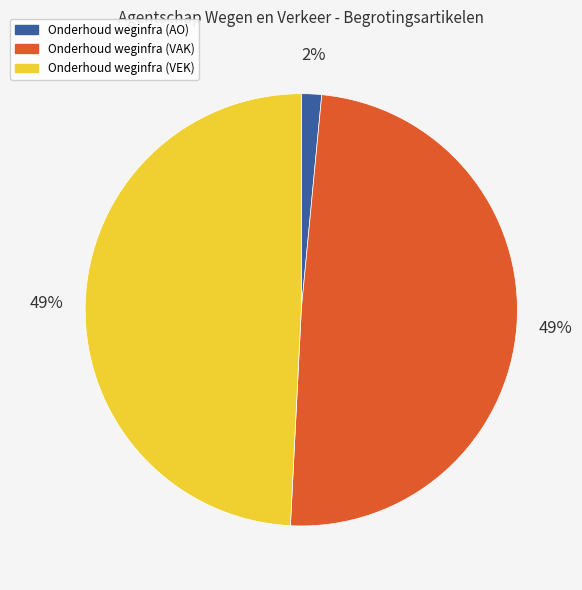

The Onderhoud weginfra (AO) slice represents 2% of the pie. True or false?

True